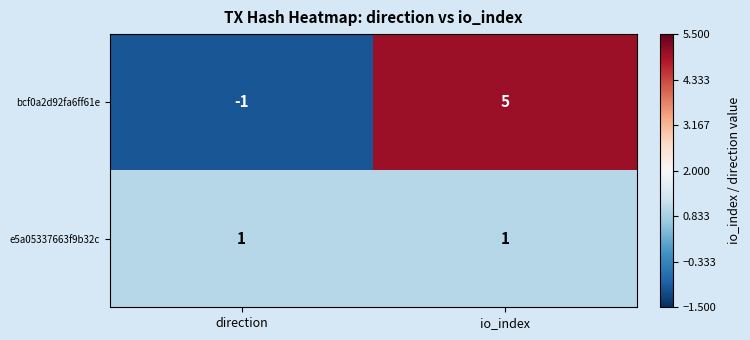

Which series has the largest range (max minus min)?

bcf0a2d92fa6ff61e